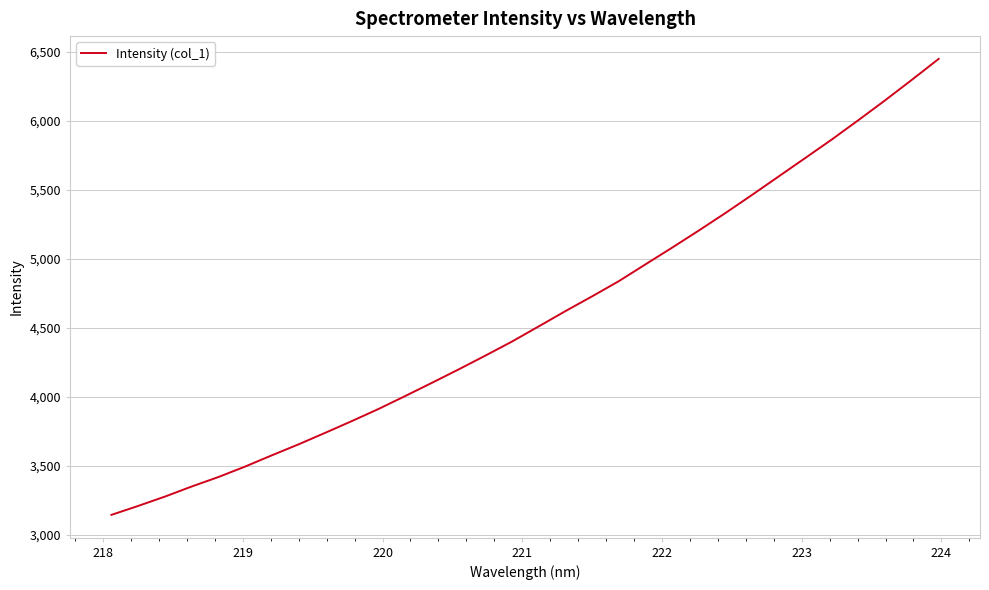

What is the difference between the maximum and minimum values?

3305.2